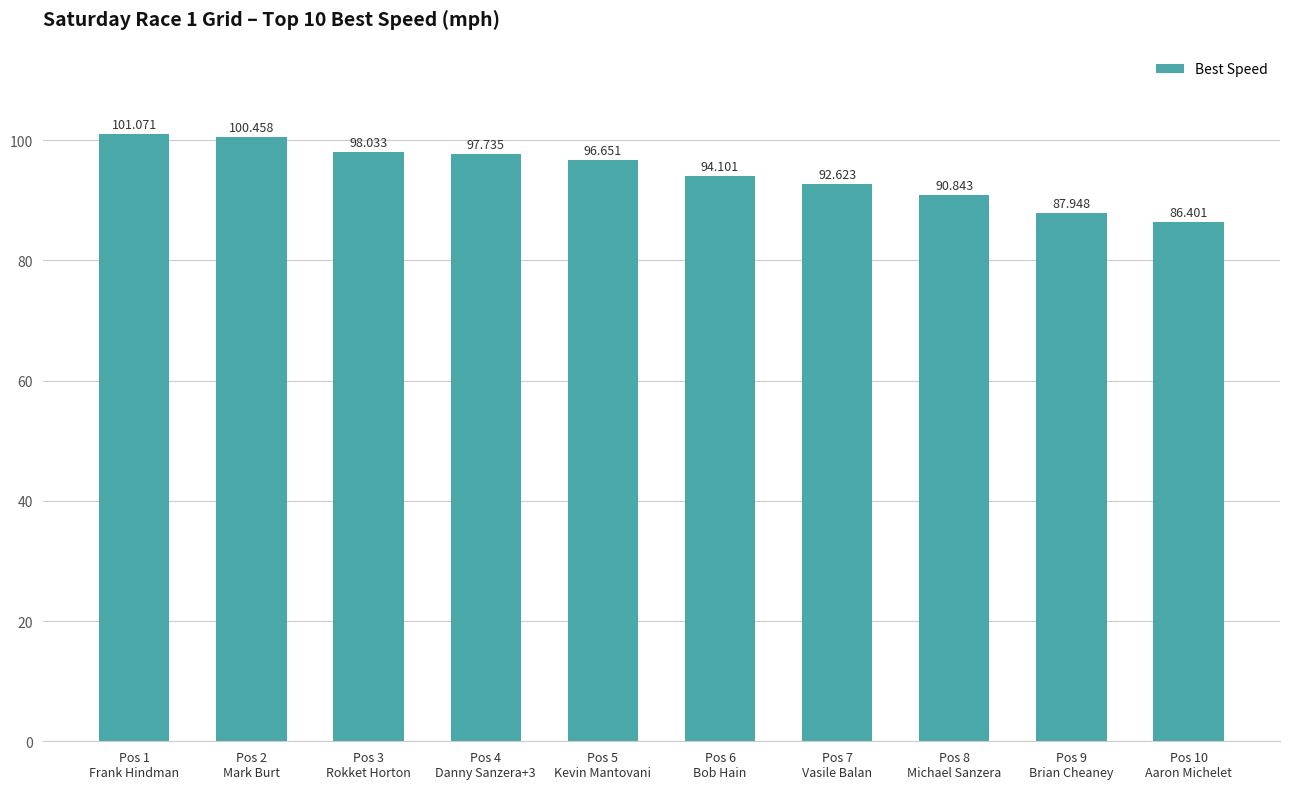

What is the difference between the maximum and minimum values?

14.7